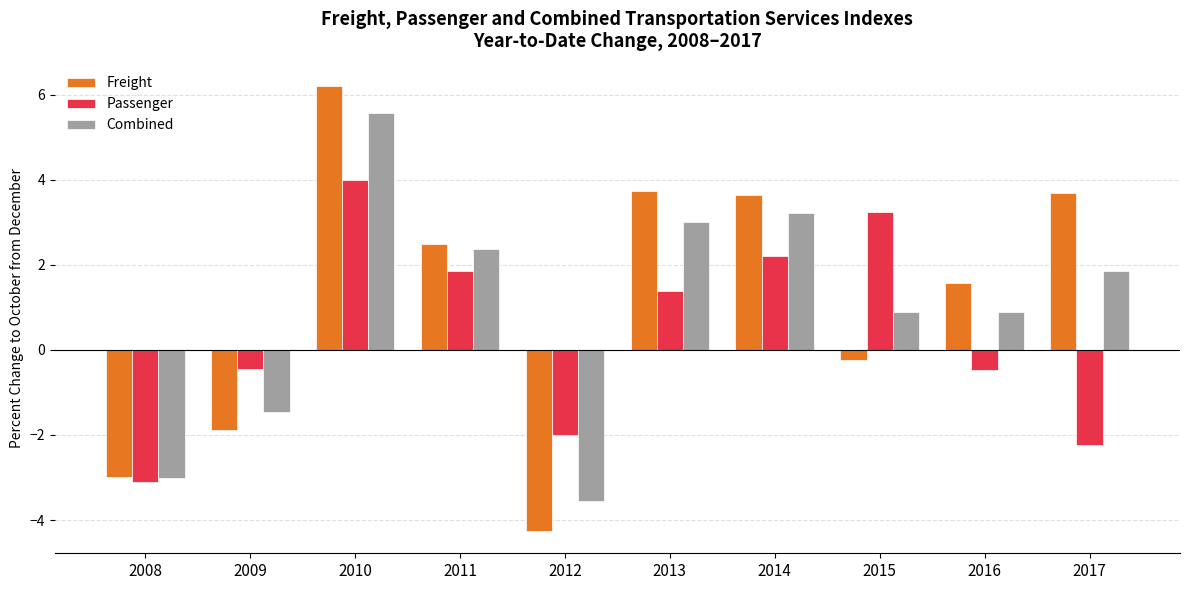

At which category is the sum across all series the highest?

2010